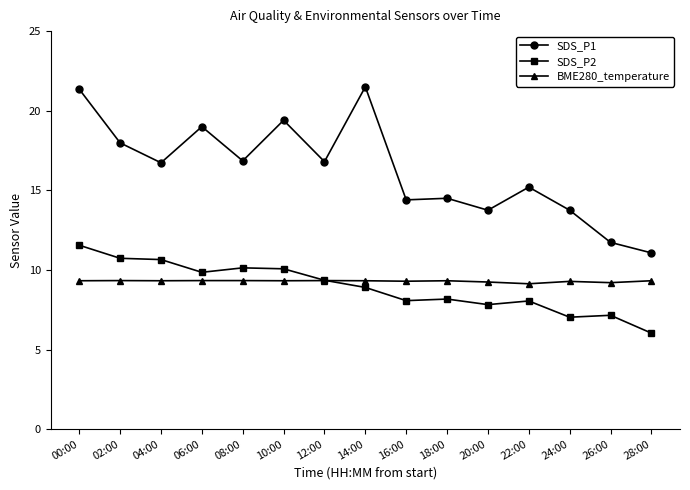

What is the smallest value displayed?

6.0